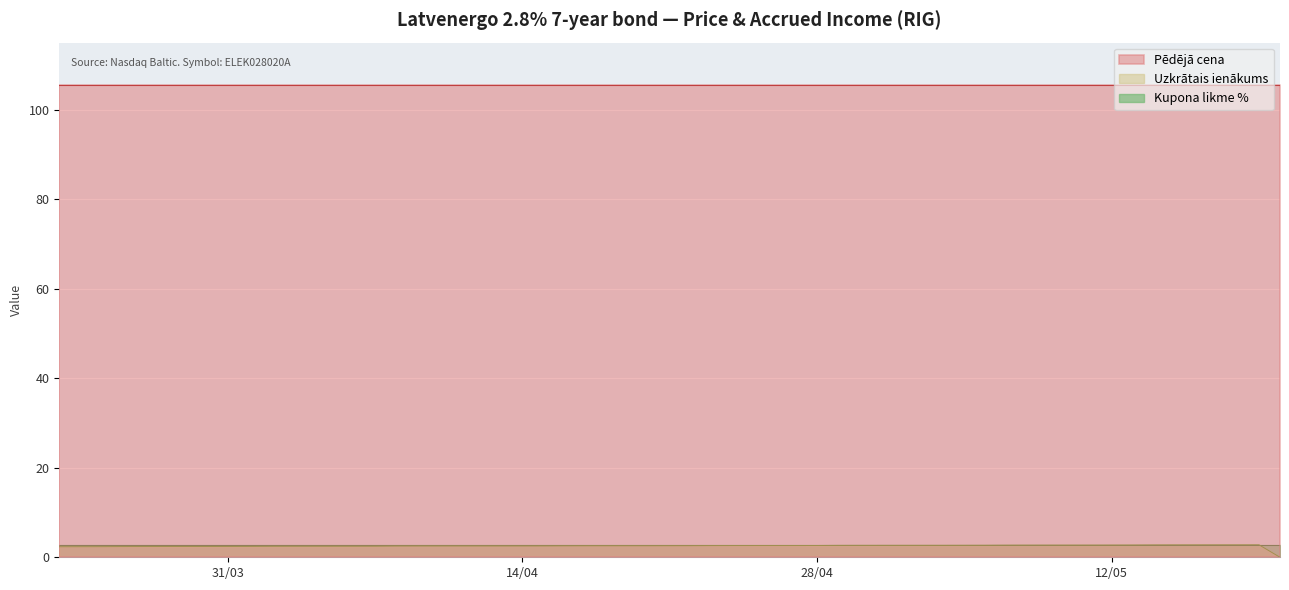

Reading left to right, what are all the values shown in this chart?

Pēdējā cena: 2020-03-23=105.5	2020-03-24=105.5	2020-03-25=105.5	2020-03-26=105.5	2020-03-27=105.5	2020-03-30=105.5	2020-03-31=105.5	2020-04-01=105.5	2020-04-02=105.5	2020-04-03=105.5	2020-04-06=105.5	2020-04-07=105.5	2020-04-08=105.5	2020-04-09=105.5	2020-04-14=105.5	2020-04-15=105.5	2020-04-16=105.5	2020-04-17=105.5	2020-04-20=105.5	2020-04-21=105.5	2020-04-22=105.5	2020-04-23=105.5	2020-04-24=105.5	2020-04-27=105.5	2020-04-28=105.5	2020-04-29=105.5	2020-04-30=105.5	2020-05-04=105.5	2020-05-05=105.5	2020-05-06=105.5	2020-05-07=105.5	2020-05-08=105.5	2020-05-11=105.5	2020-05-12=105.5	2020-05-13=105.5	2020-05-14=105.5	2020-05-15=105.5	2020-05-18=105.5	2020-05-19=105.5	2020-05-20=105.5
Uzkrātais ienākums: 2020-03-23=2.4	2020-03-24=2.4	2020-03-25=2.4	2020-03-26=2.4	2020-03-27=2.4	2020-03-30=2.4	2020-03-31=2.4	2020-04-01=2.4	2020-04-02=2.4	2020-04-03=2.5	2020-04-06=2.5	2020-04-07=2.5	2020-04-08=2.5	2020-04-09=2.5	2020-04-14=2.5	2020-04-15=2.5	2020-04-16=2.6	2020-04-17=2.6	2020-04-20=2.6	2020-04-21=2.6	2020-04-22=2.6	2020-04-23=2.6	2020-04-24=2.6	2020-04-27=2.6	2020-04-28=2.6	2020-04-29=2.7	2020-04-30=2.7	2020-05-04=2.7	2020-05-05=2.7	2020-05-06=2.7	2020-05-07=2.7	2020-05-08=2.7	2020-05-11=2.7	2020-05-12=2.7	2020-05-13=2.7	2020-05-14=2.8	2020-05-15=2.8	2020-05-18=2.8	2020-05-19=2.8	2020-05-20=0.0
Kupona likme %: 2020-03-23=2.8	2020-03-24=2.8	2020-03-25=2.8	2020-03-26=2.8	2020-03-27=2.8	2020-03-30=2.8	2020-03-31=2.8	2020-04-01=2.8	2020-04-02=2.8	2020-04-03=2.8	2020-04-06=2.8	2020-04-07=2.8	2020-04-08=2.8	2020-04-09=2.8	2020-04-14=2.8	2020-04-15=2.8	2020-04-16=2.8	2020-04-17=2.8	2020-04-20=2.8	2020-04-21=2.8	2020-04-22=2.8	2020-04-23=2.8	2020-04-24=2.8	2020-04-27=2.8	2020-04-28=2.8	2020-04-29=2.8	2020-04-30=2.8	2020-05-04=2.8	2020-05-05=2.8	2020-05-06=2.8	2020-05-07=2.8	2020-05-08=2.8	2020-05-11=2.8	2020-05-12=2.8	2020-05-13=2.8	2020-05-14=2.8	2020-05-15=2.8	2020-05-18=2.8	2020-05-19=2.8	2020-05-20=2.8